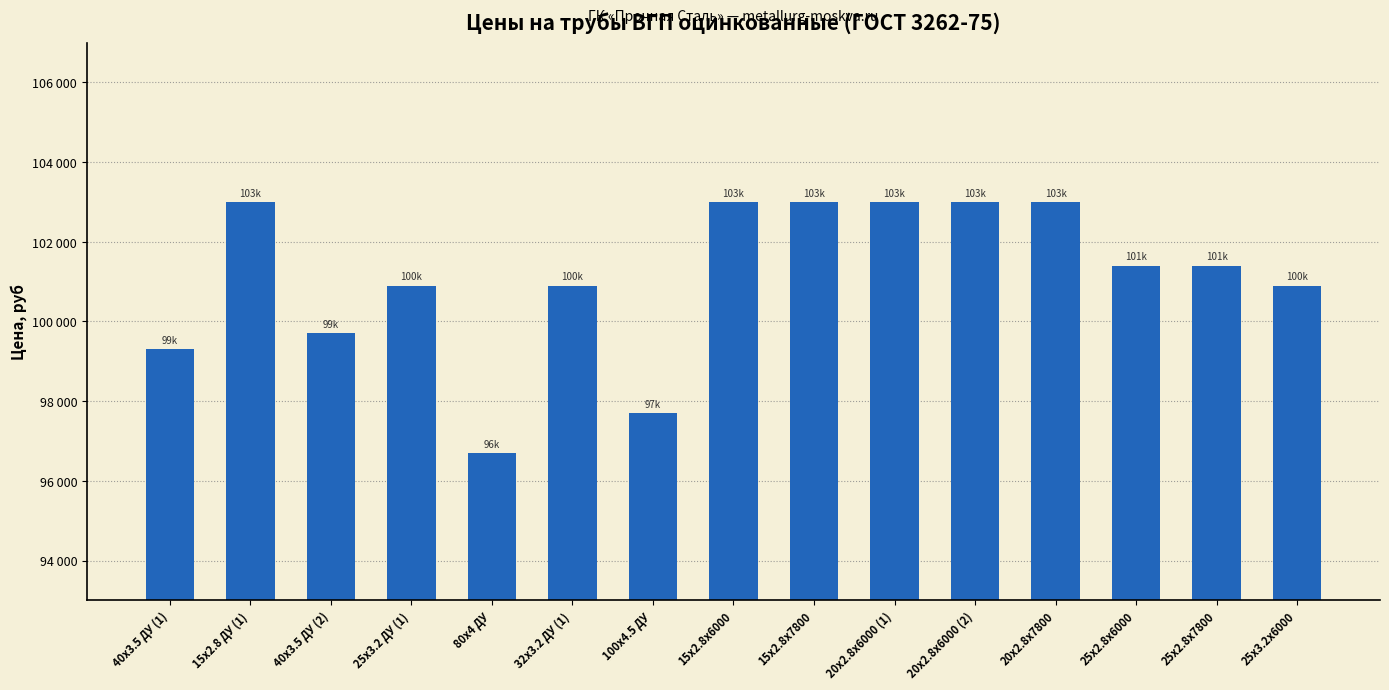

What is the label of the 12th bar from the right?

25x3.2 ДУ (1)